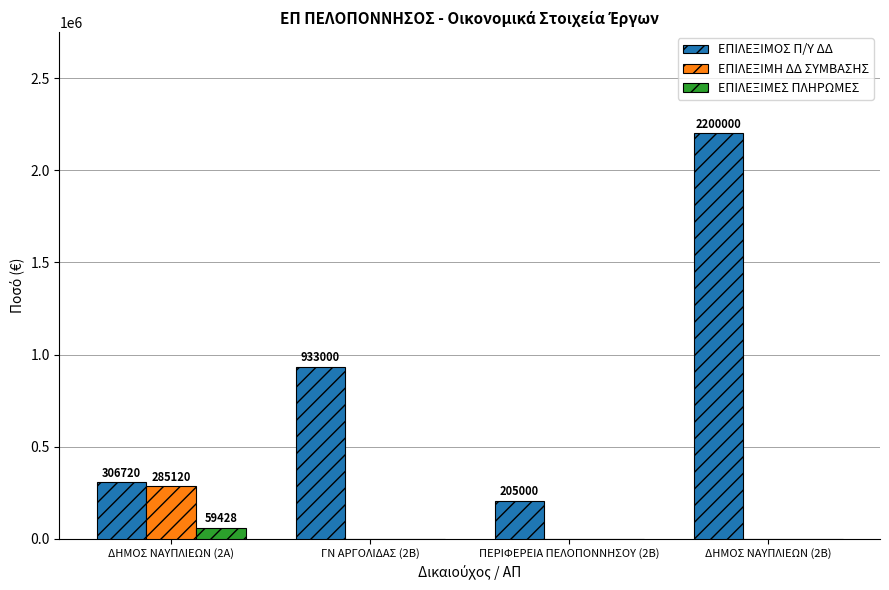

Which series has the largest total across all categories?

ΕΠΙΛΕΞΙΜΟΣ Π/Υ ΔΔ